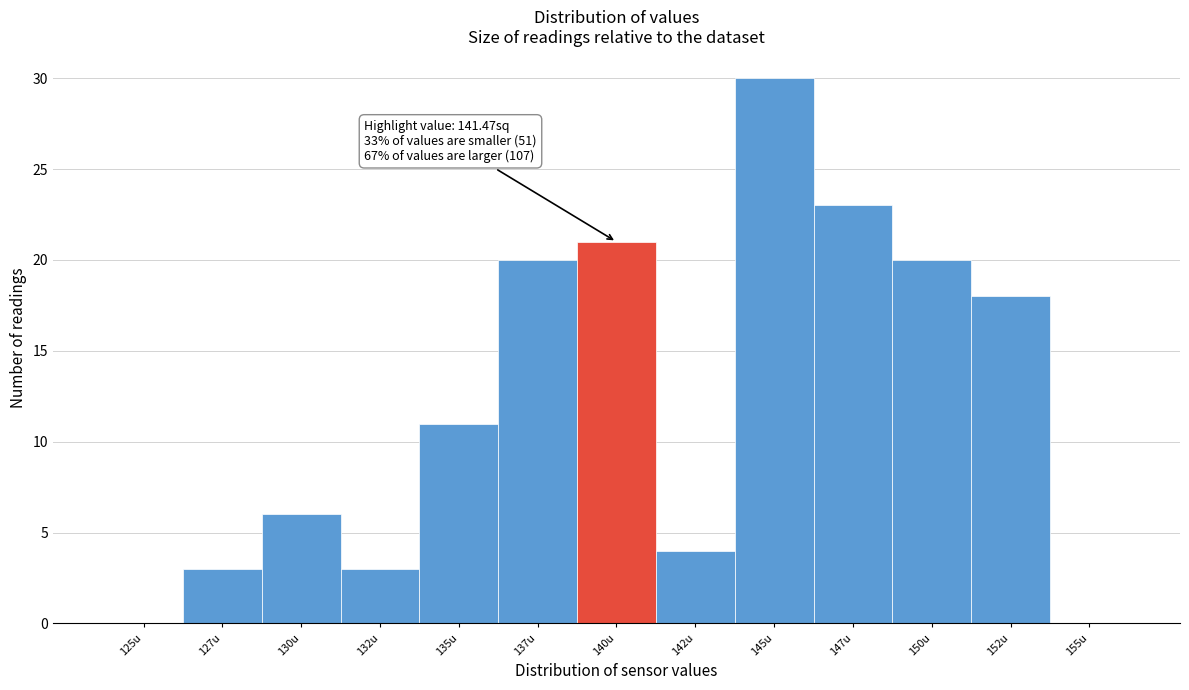

Reading left to right, what are all the values shown in this chart?

125u=0	127u=3	130u=6	132u=3	135u=11	137u=20	140u=21	142u=4	145u=30	147u=23	150u=20	152u=18	155u=0